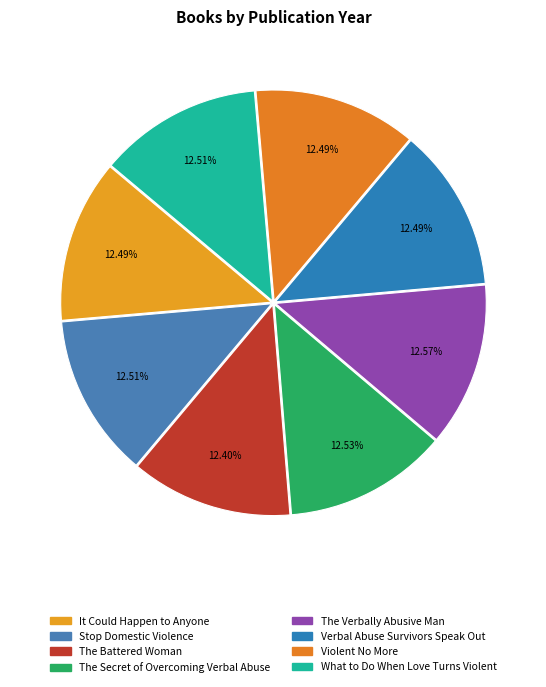

What percentage is the It Could Happen to Anyone slice, to the nearest percent?

12%